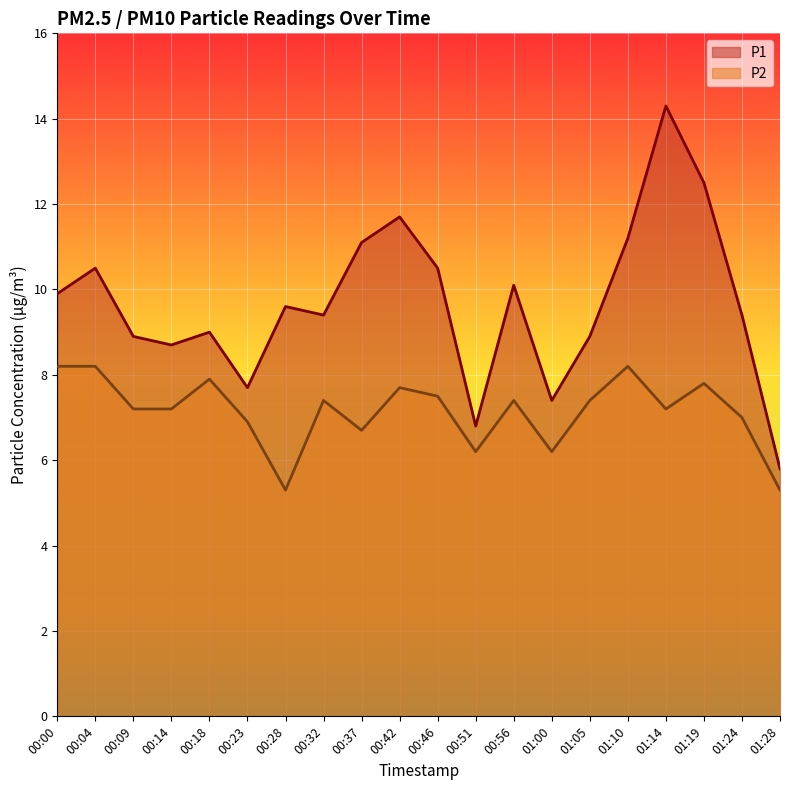

What is the sum of the P2 values at 00:04 and 00:18?

16.1